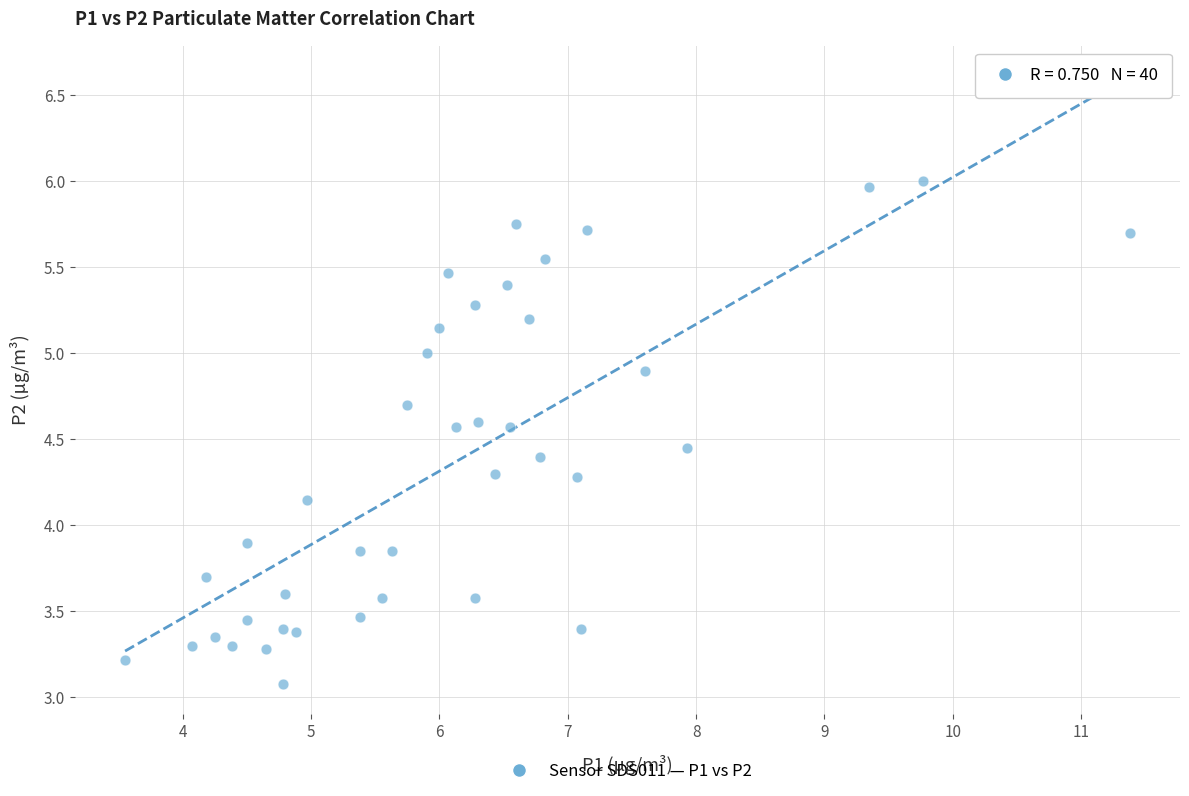

What is the range of X values (max minus min)?

7.8